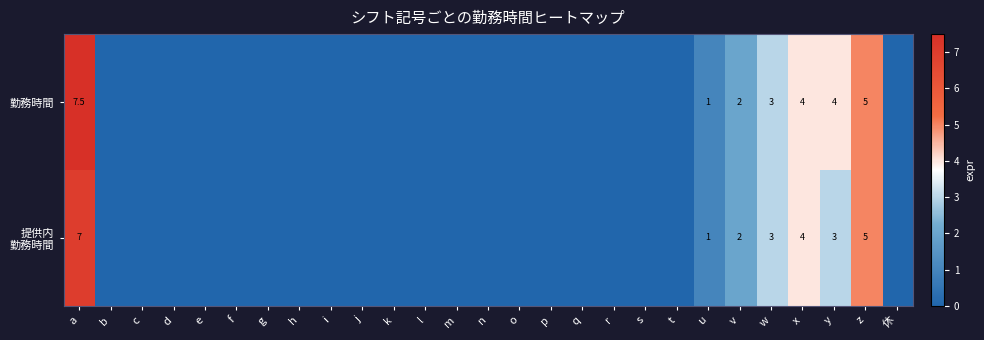

What is the sum of the 勤務時間 values at w and u?

4.0